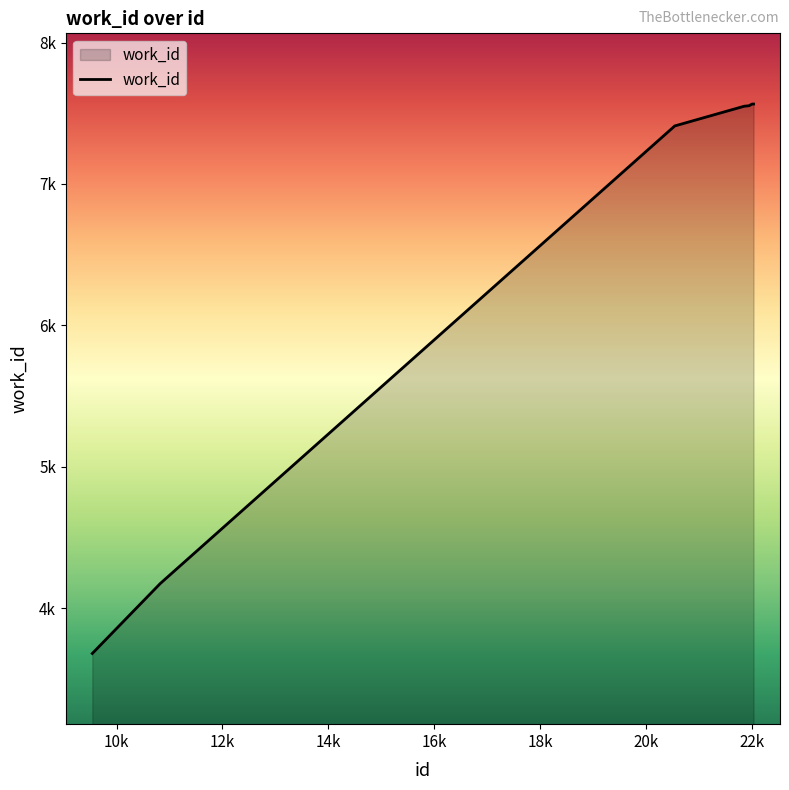

List the labels in order of value, smallest first.

9543, 10827, 20543, 21860, 21866, 21871, 21896, 21946, 22004, 22031